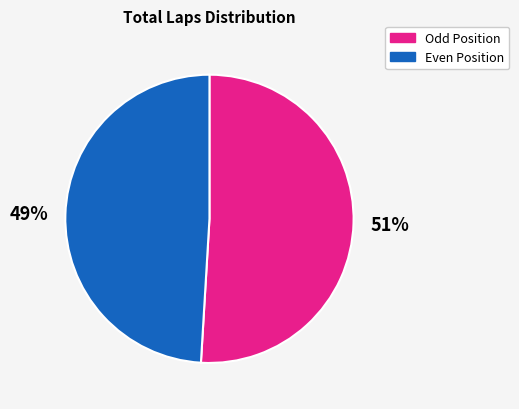

To the nearest percent, what is the combined percentage of Odd Position and Even Position?

100%